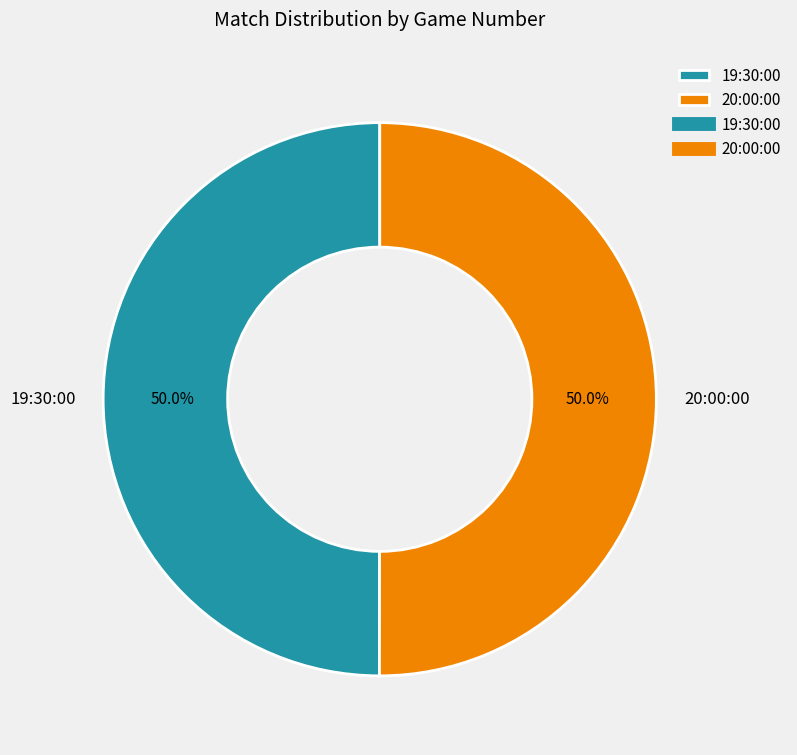

Do 20:00:00 and 19:30:00 together represent more than half of the pie?

Yes